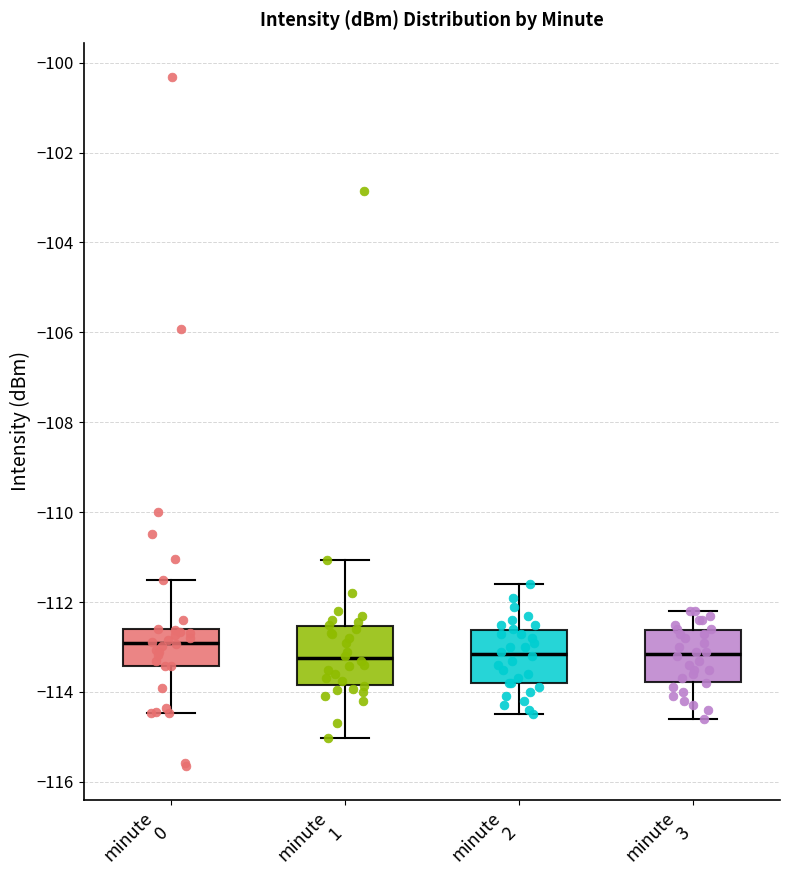

Reading left to right, read every box against the y-axis: the position of its median line, the range the box covers, and the ends of its whiskers. The values are not printed on the chart, so give them approximately, as read against the axis.

minute 0: median -113.0, box -113.4 to -112.6, whiskers -114.4 to -111.6
minute 1: median -113.2, box -113.8 to -112.6, whiskers -115.0 to -111.0
minute 2: median -113.2, box -113.8 to -112.6, whiskers -114.4 to -111.6
minute 3: median -113.2, box -113.8 to -112.6, whiskers -114.6 to -112.2